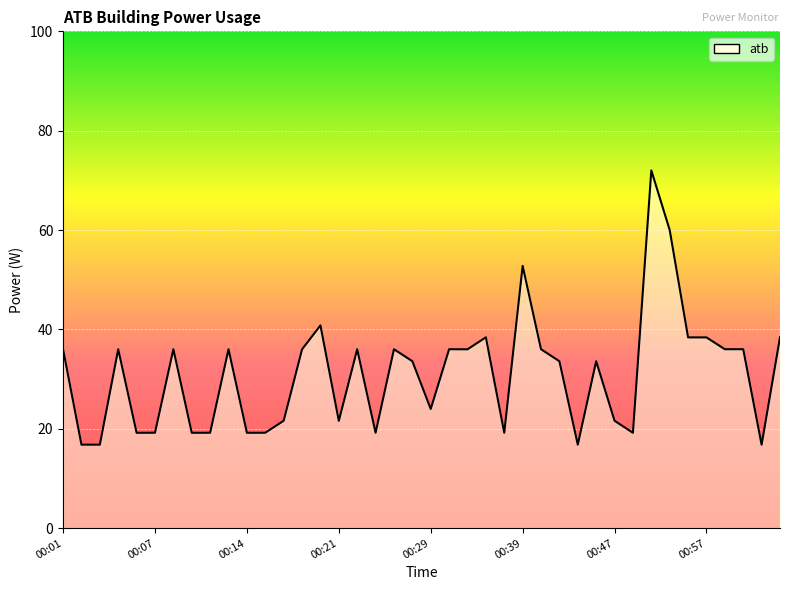

What is the difference between the maximum and minimum values?

55.2